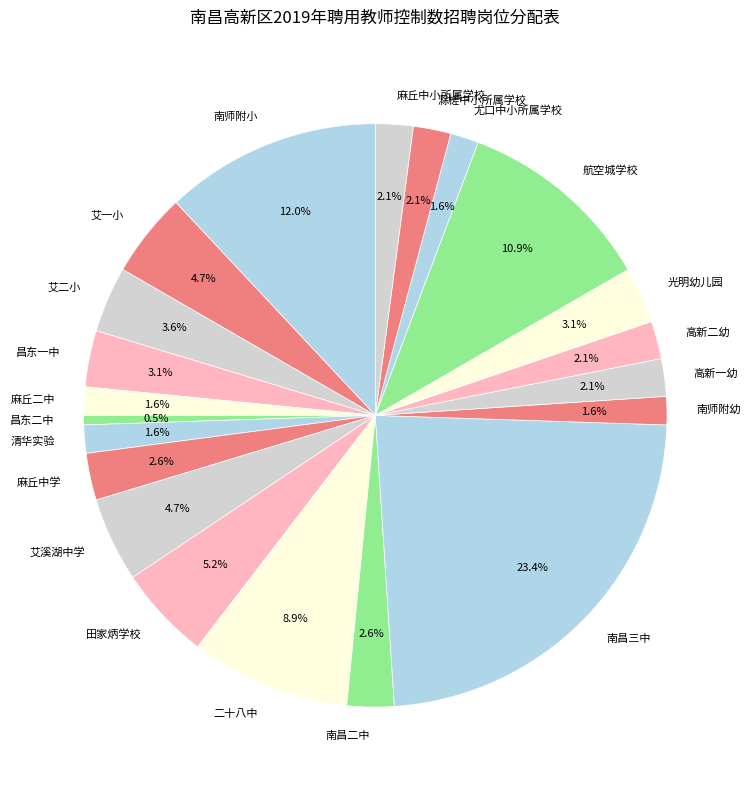

Does 昌东一中 represent more than half of the total?

No